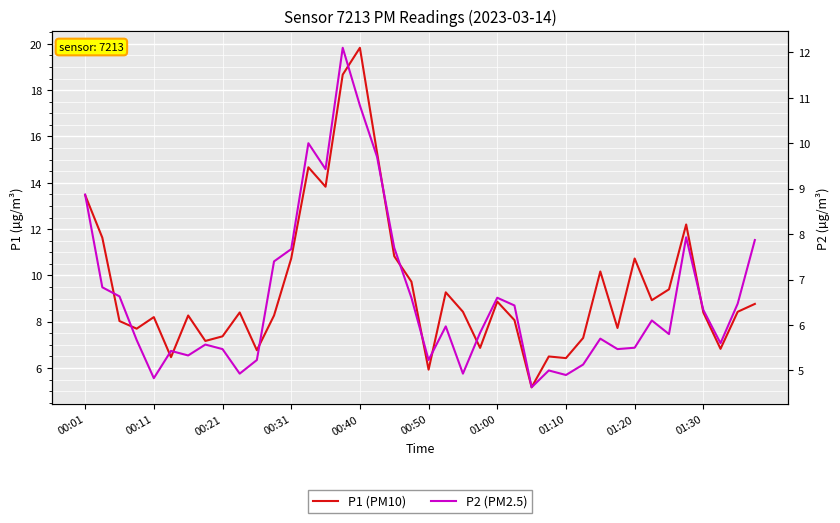

True or false: P2 (PM2.5) and P1 (PM10) intersect in this chart.

False